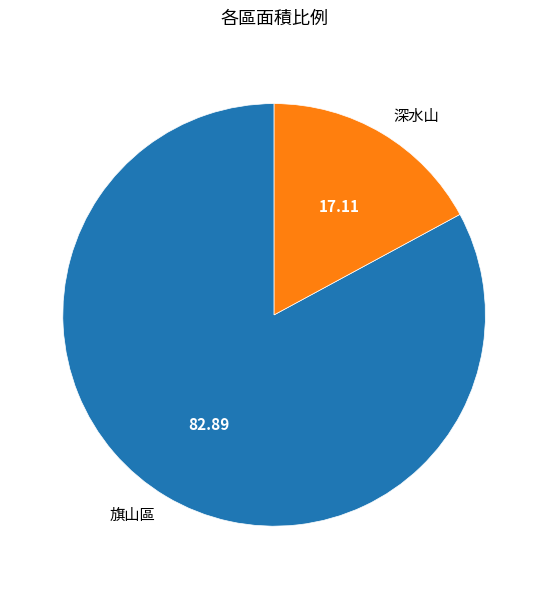

How many segments does this pie chart have?

2